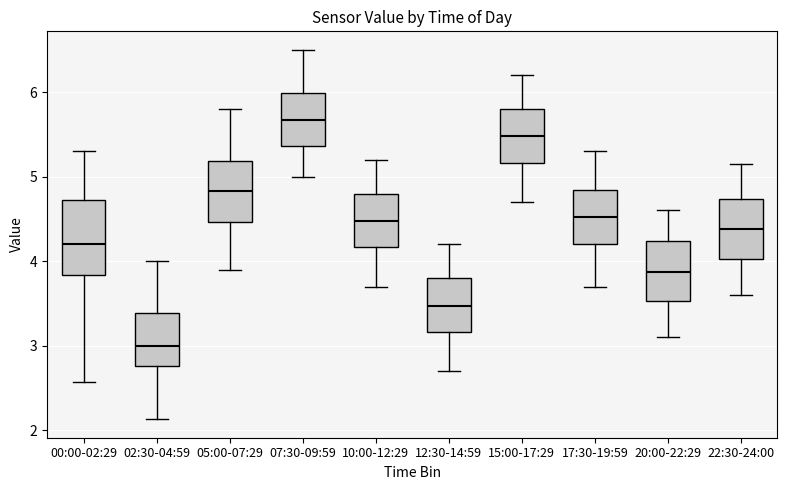

Which box is the tallest, from its lower edge to its upper edge?

00:00-02:29